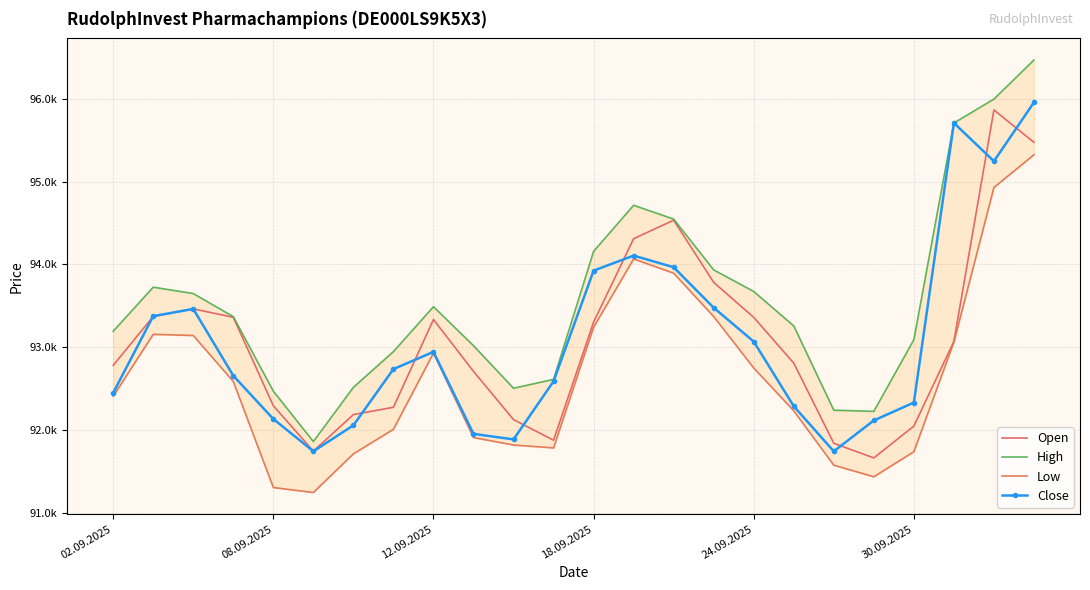

What is the greatest value displayed?

96470